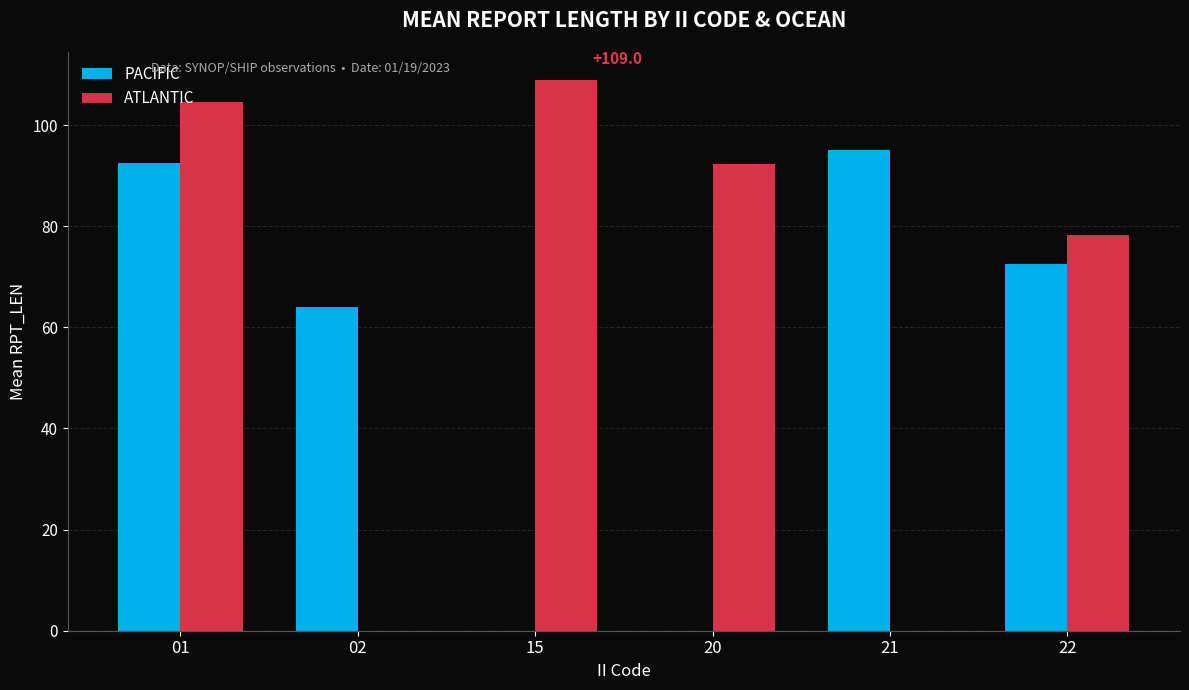

How many groups of bars are there?

6